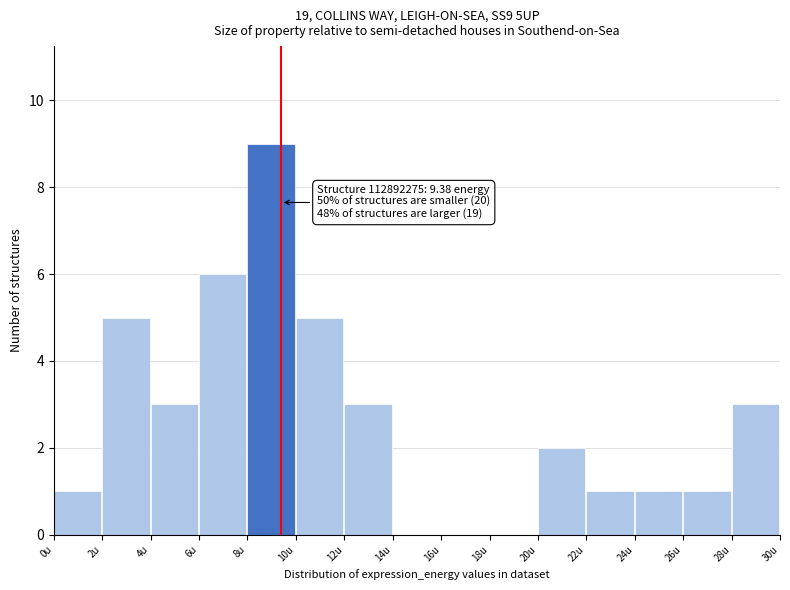

Which range on the x-axis has the tallest bar?

8 to 10